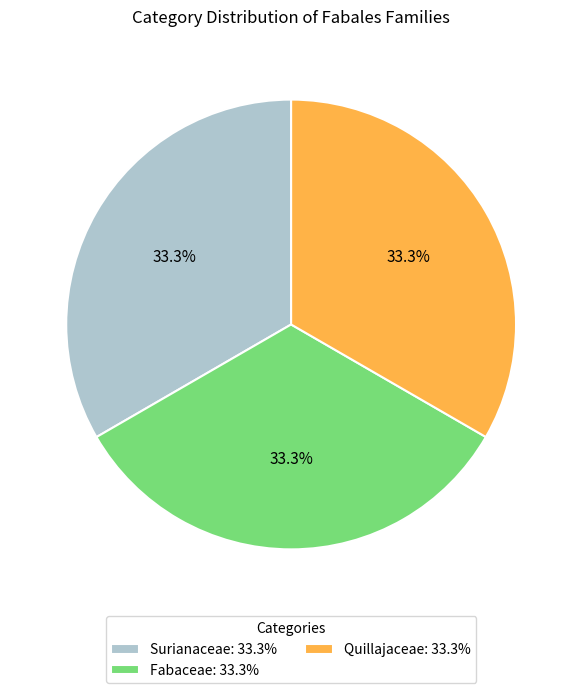

Approximately how many times larger is the value at Surianaceae: 33.3% compared to Fabaceae: 33.3%?

1.0